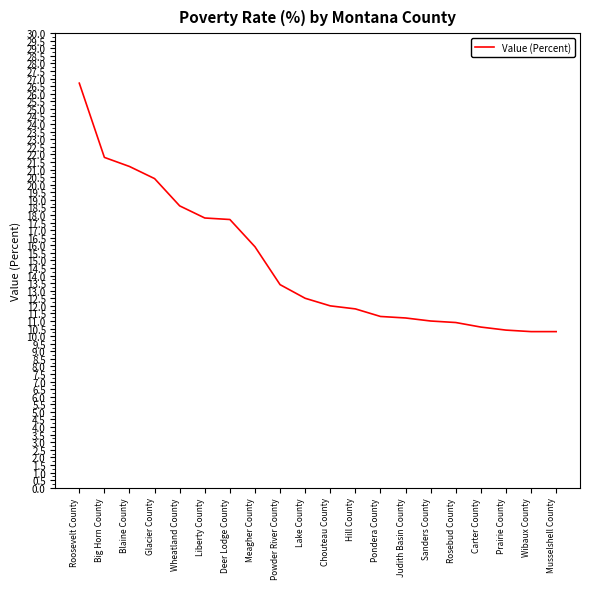

What position from the right is Sanders County?

6